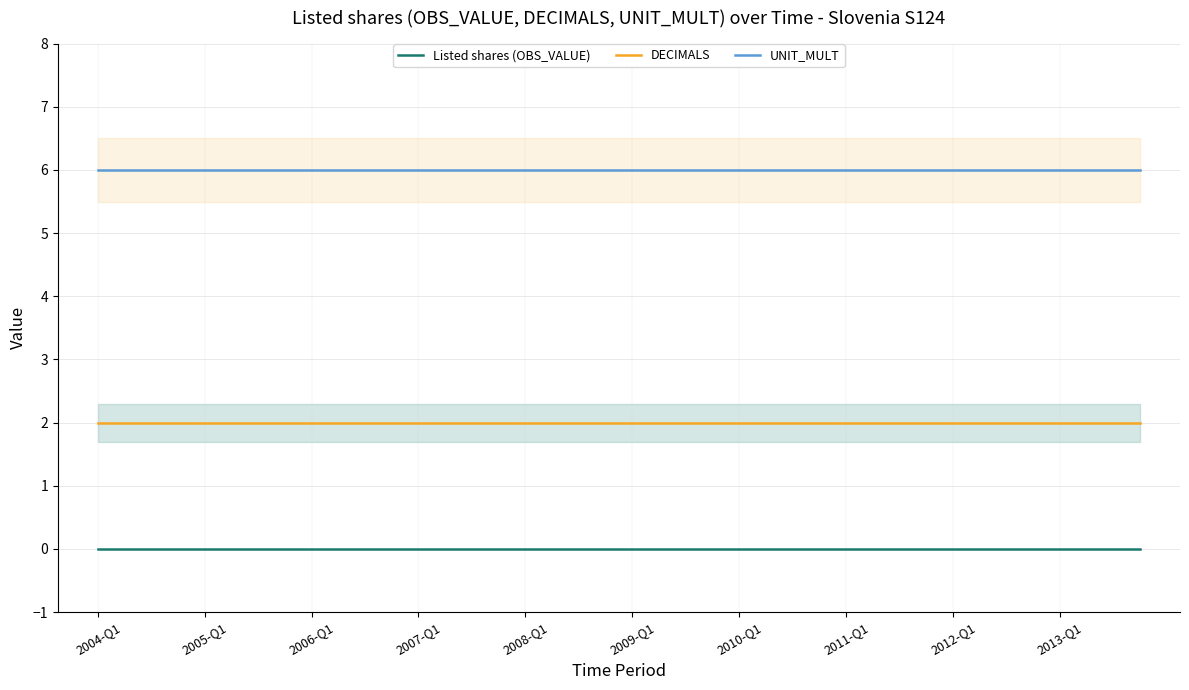

What is the minimum value for UNIT_MULT?

6